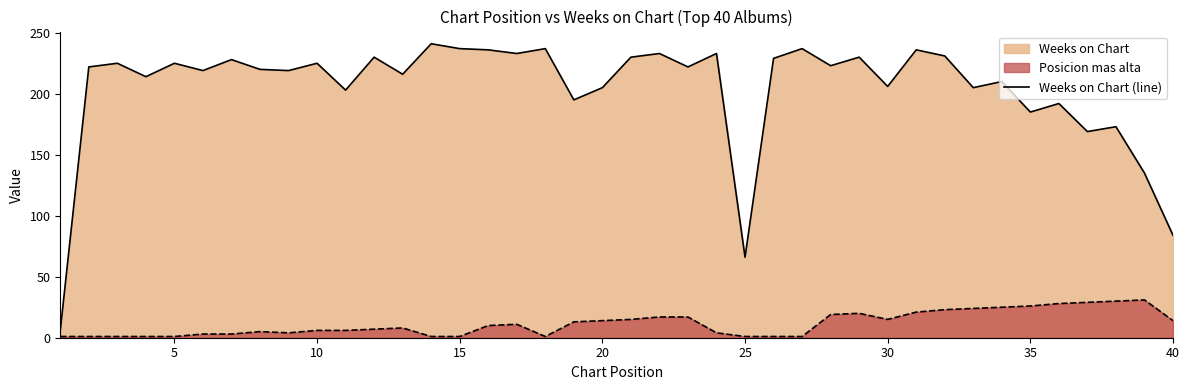

Rank the series by their maximum value, from lowest to highest.

Posicion mas alta, Weeks on Chart (line)